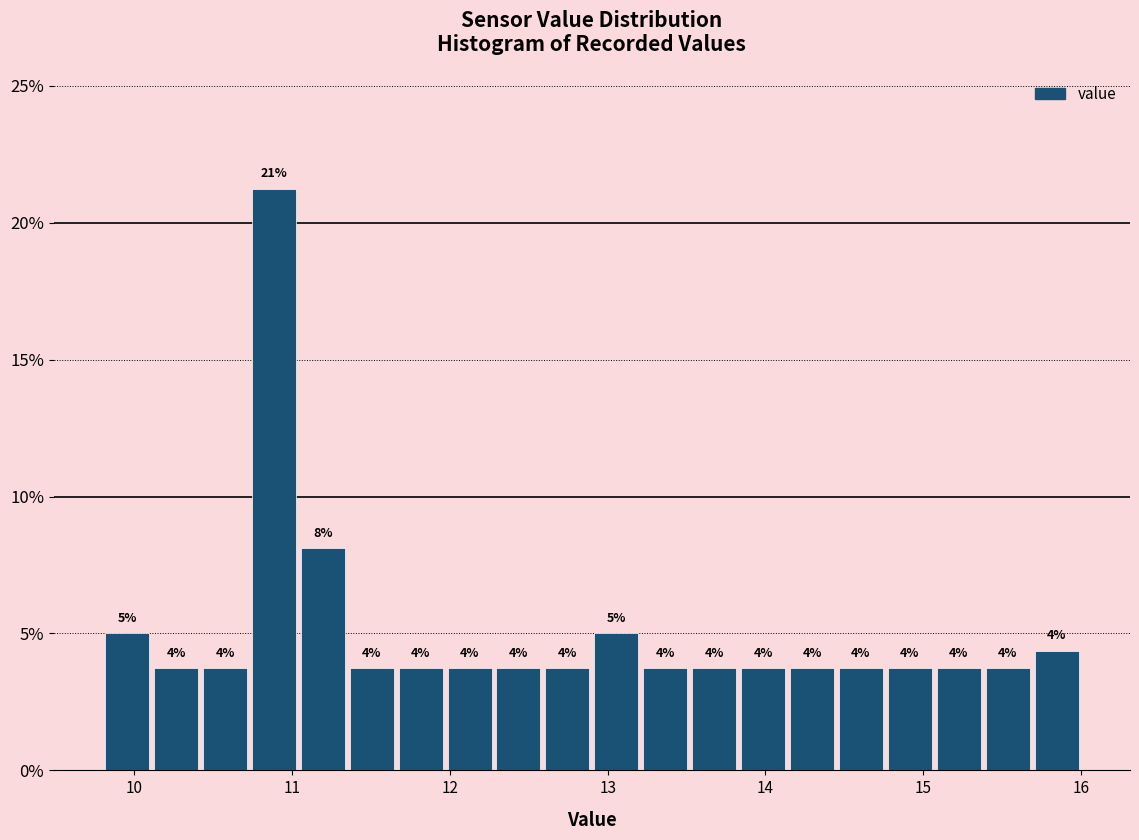

Around what value on the x-axis is the tallest bar? Give the approximate position of its centre, as read against the axis.

10.9